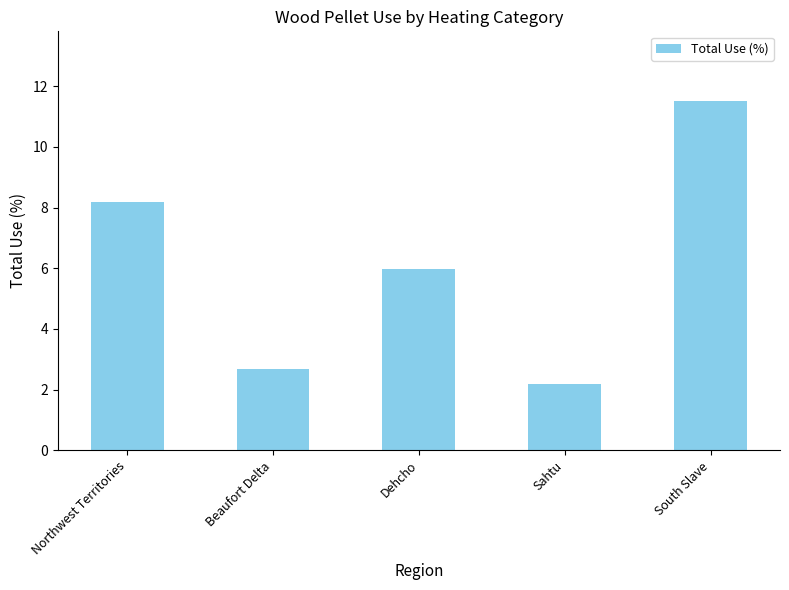

Reading left to right, transcribe all the data shown in this chart.

Northwest Territories=8.2	Beaufort Delta=2.7	Dehcho=6.0	Sahtu=2.2	South Slave=11.5